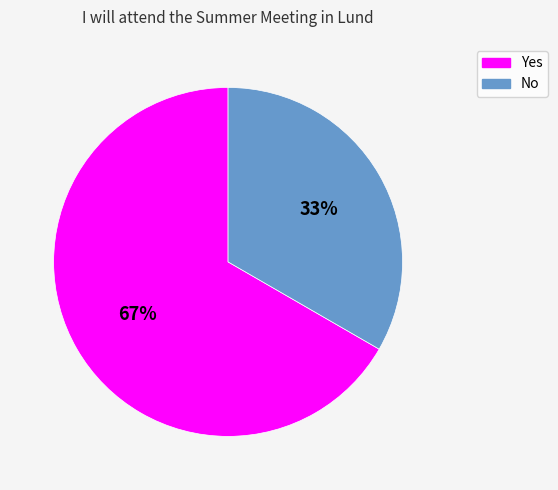

What percentage is the Yes slice, to the nearest percent?

67%